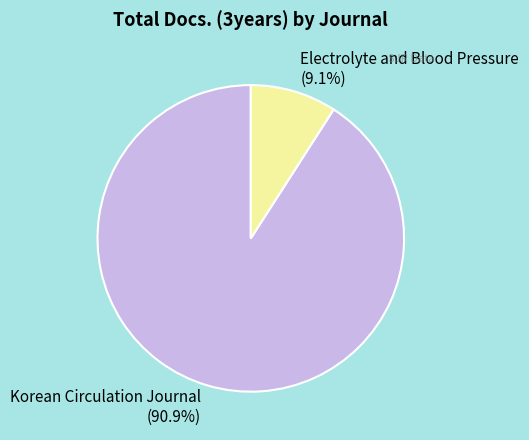

Which category has the smallest portion of the pie?

Electrolyte and Blood Pressure